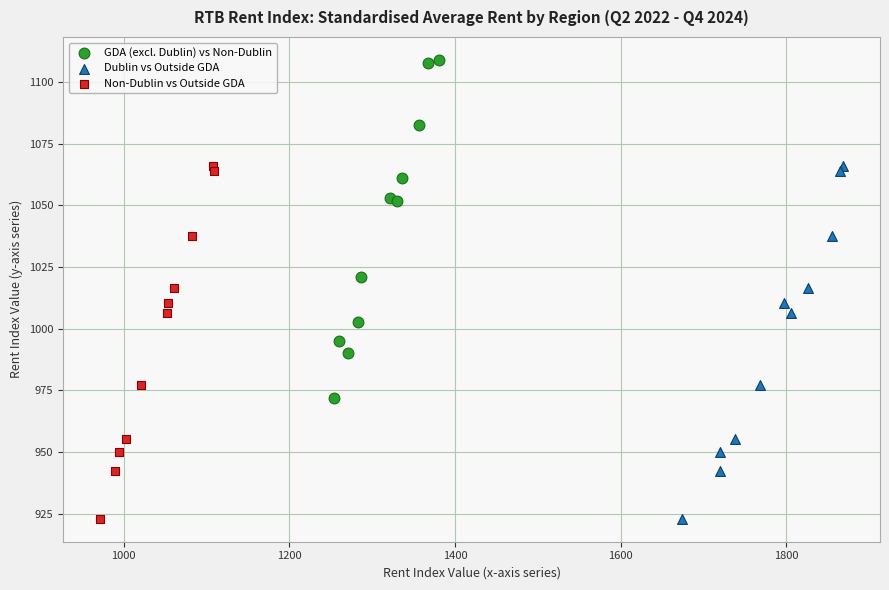

Which series contains the highest Y value?

GDA (excl. Dublin) vs Non-Dublin